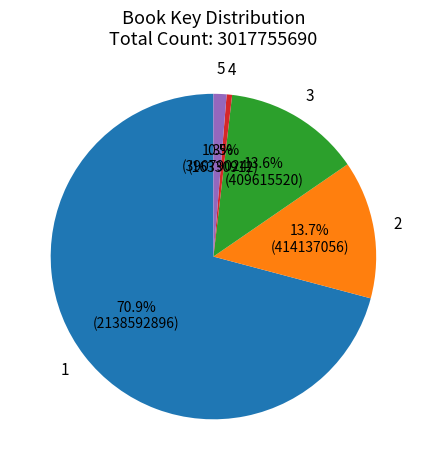

To the nearest percent, what is the average slice percentage?

20%